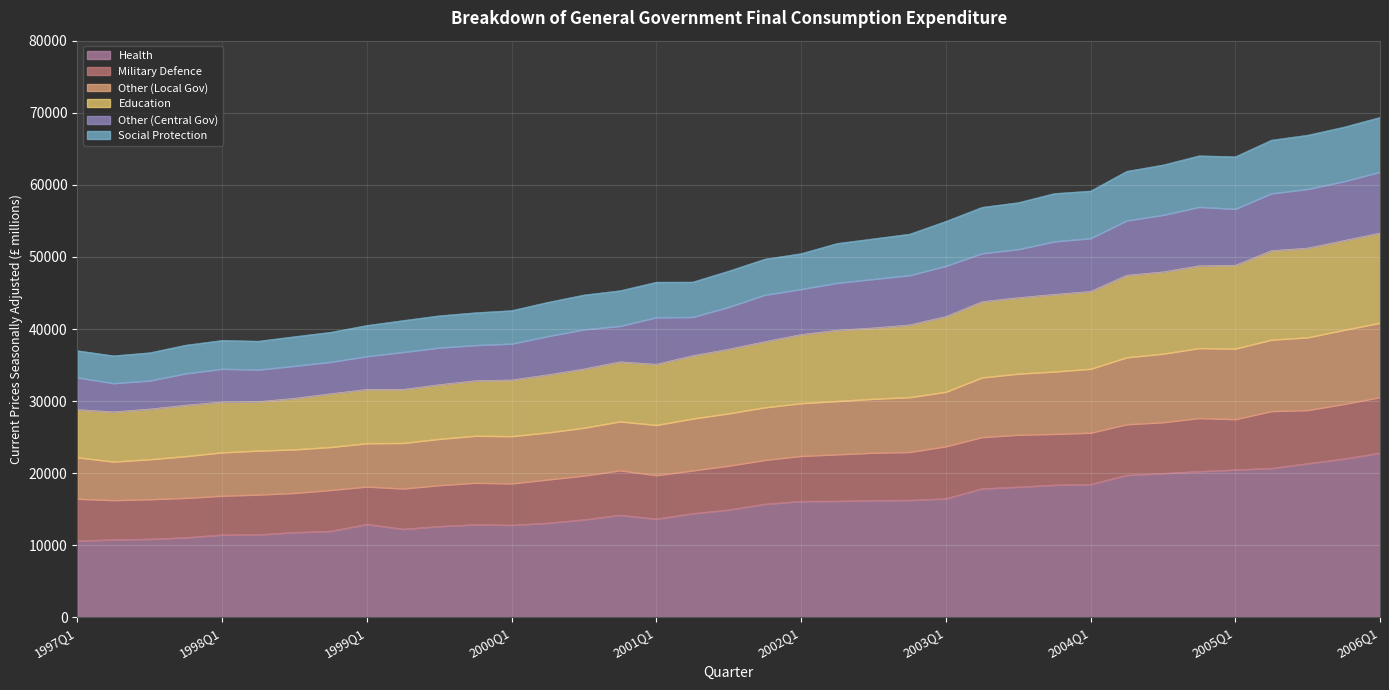

Where is Health nearest to the value 16714?

2003Q1